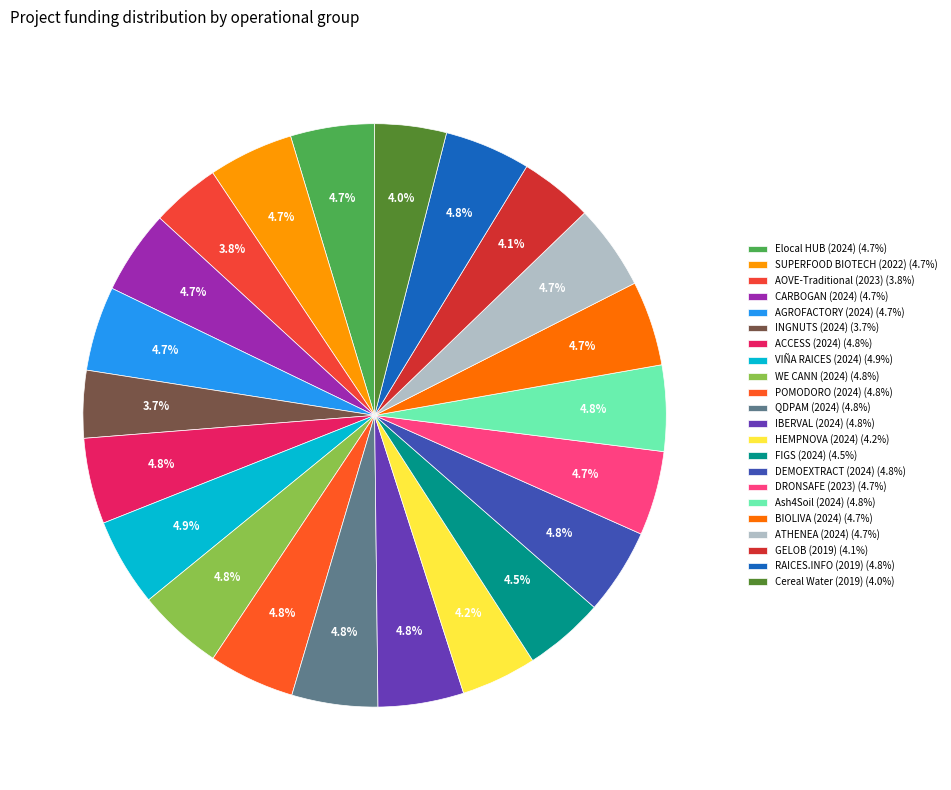

What is the smallest slice in the pie chart?

INGNUTS (2024)